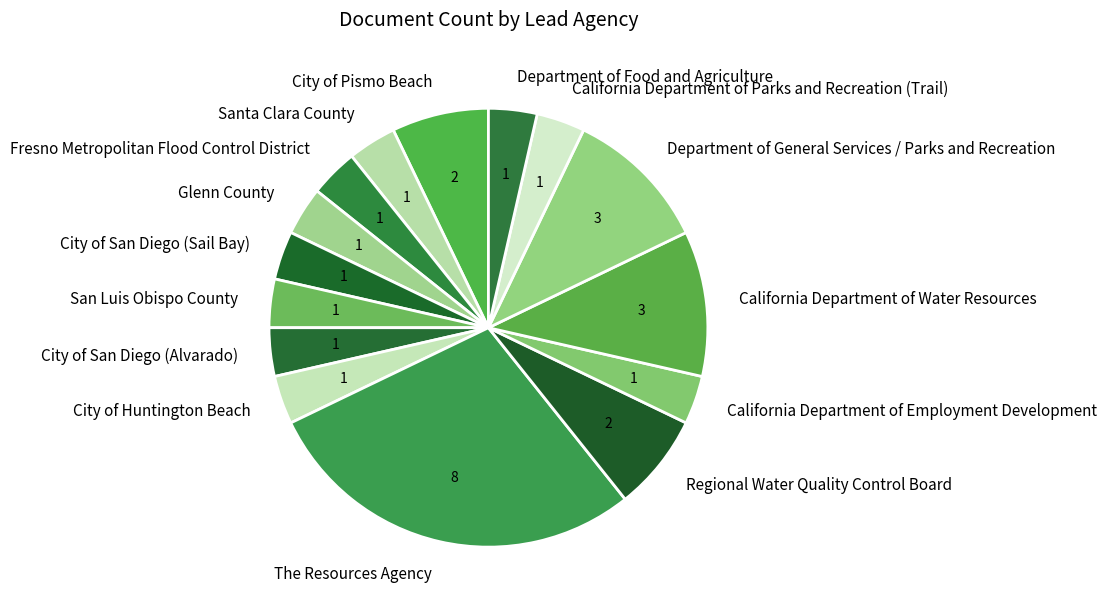

The City of San Diego (Sail Bay) slice represents 9% of the pie. True or false?

False